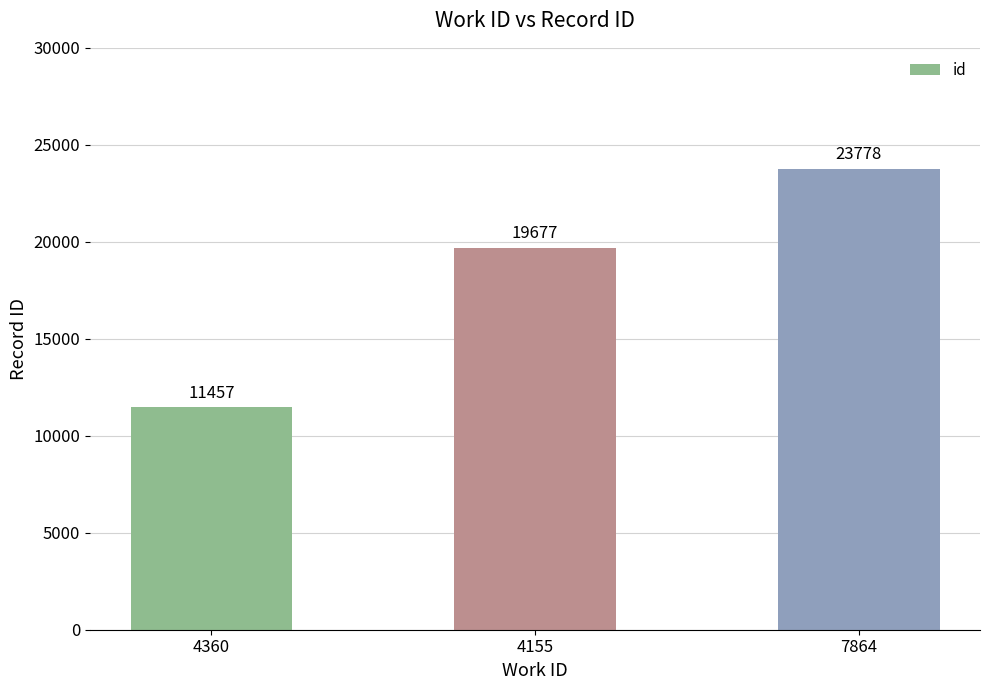

Where is the data nearest to the value 17617?

4155